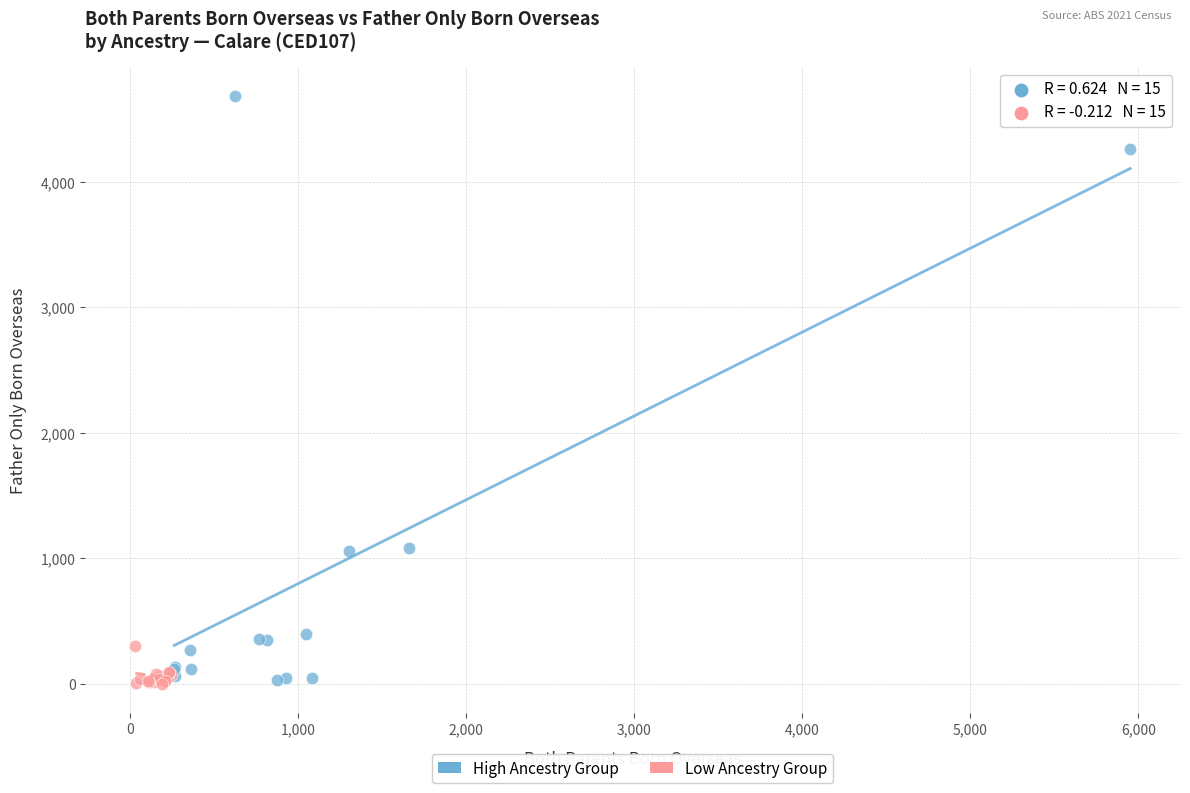

What are all the series names shown in the legend?

High Ancestry Group, Low Ancestry Group